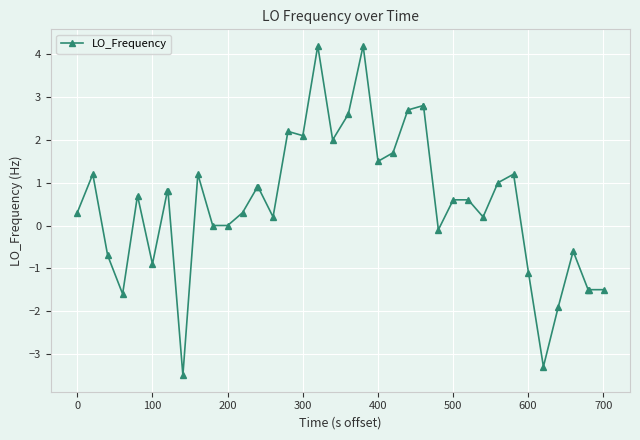

True or false: the data has more than 1 interior local peaks.

True